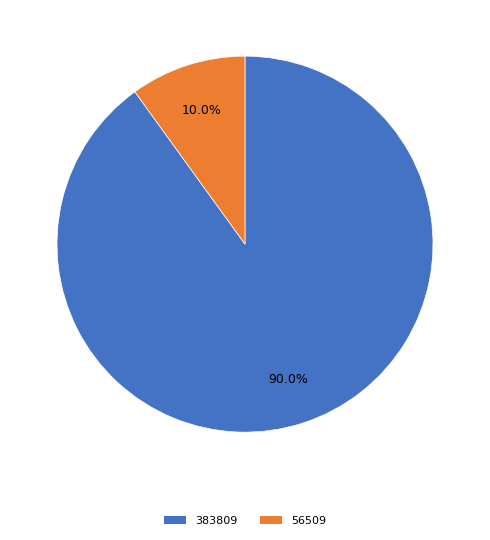

How many slices are in this pie chart?

2